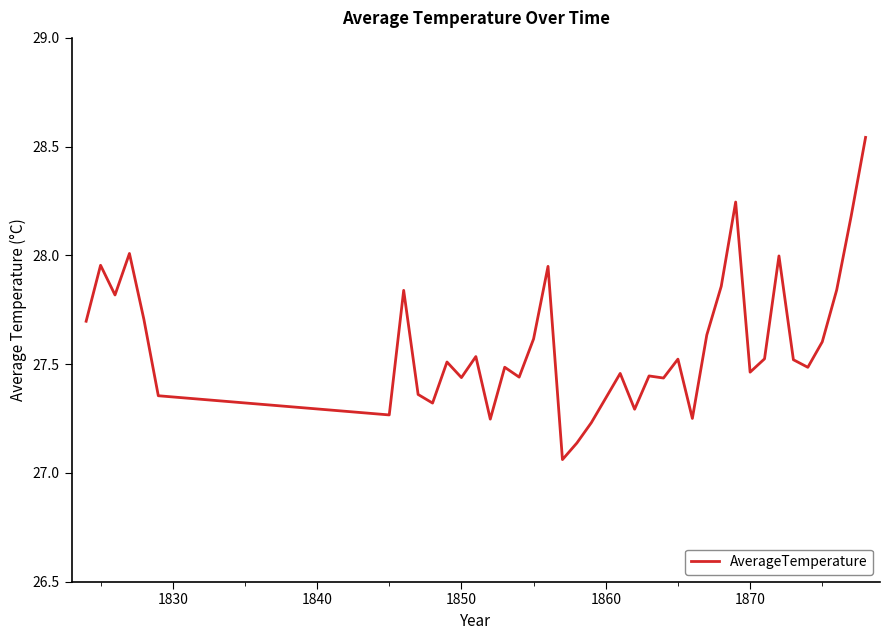

Does the chart display data point markers on the line(s)?

No